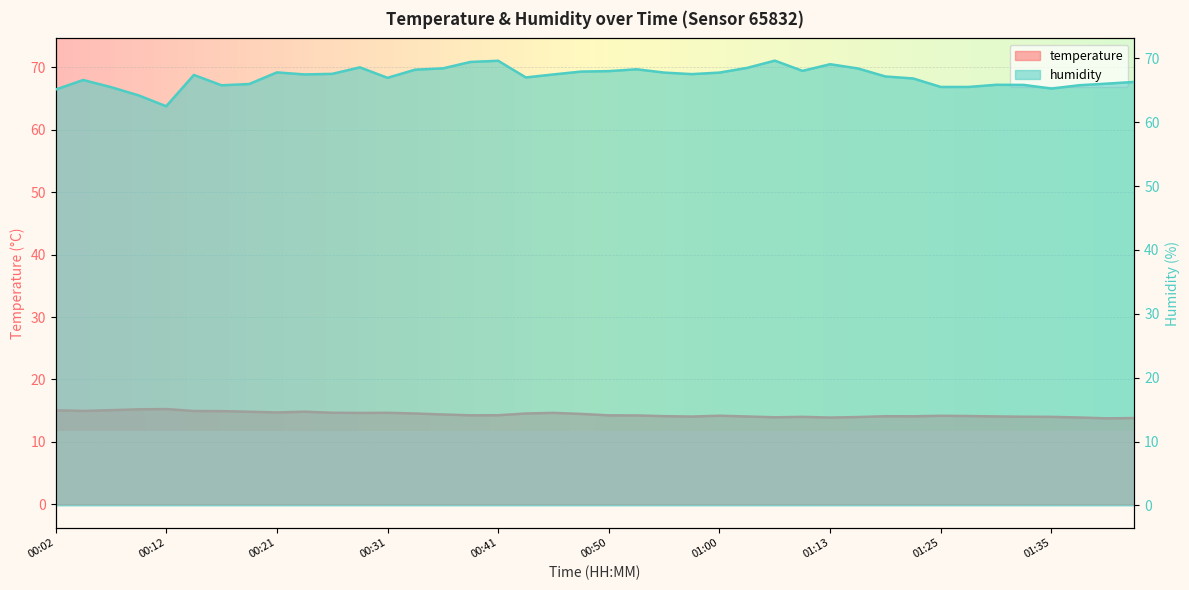

Does the chart display data point markers on the line(s)?

No